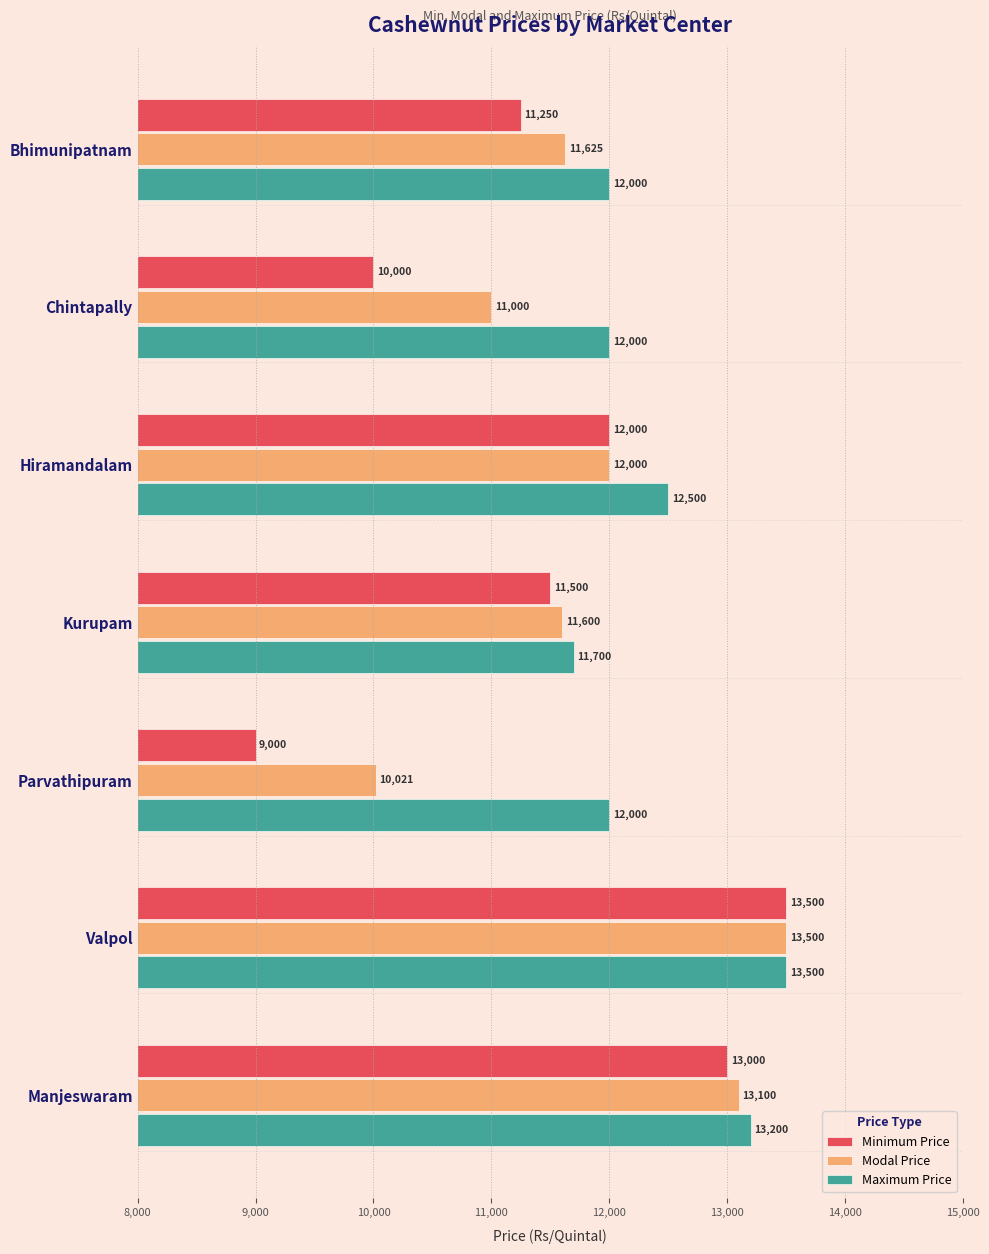

What is the sum of all Maximum Price values?

86900